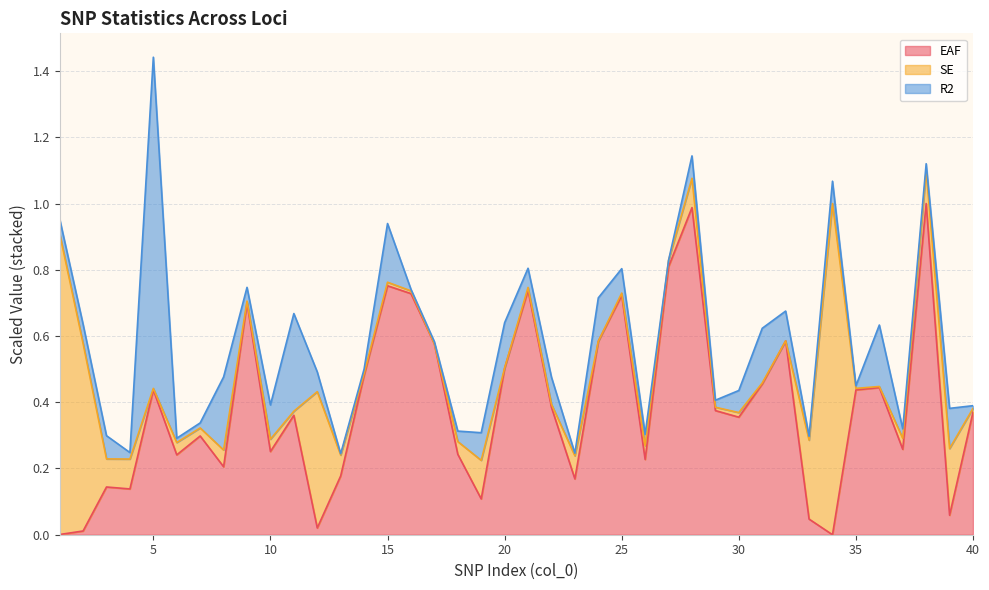

Is the value of R2 at 24 greater than the value of EAF at 6?

No